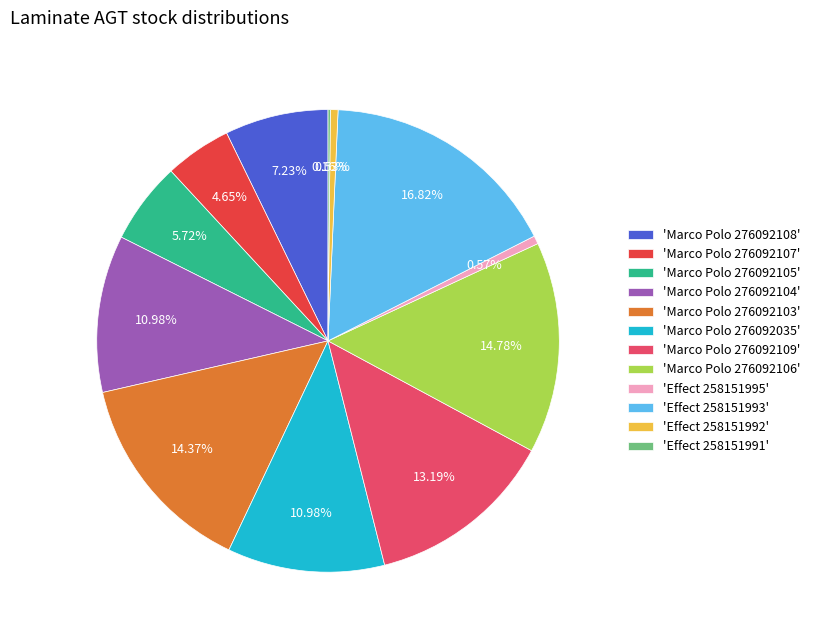

Is there any slice that represents more than half of the pie?

No